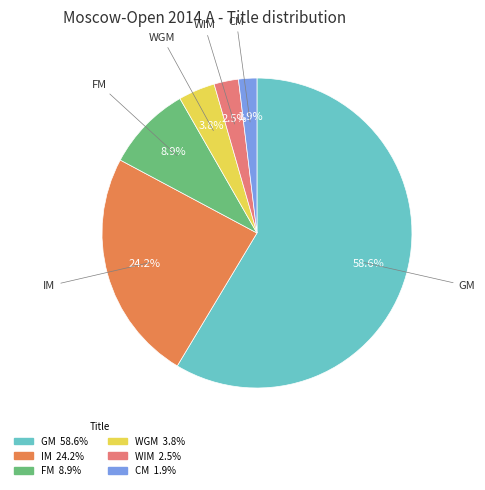

Approximately how many times larger is the value at WGM compared to FM?

0.4